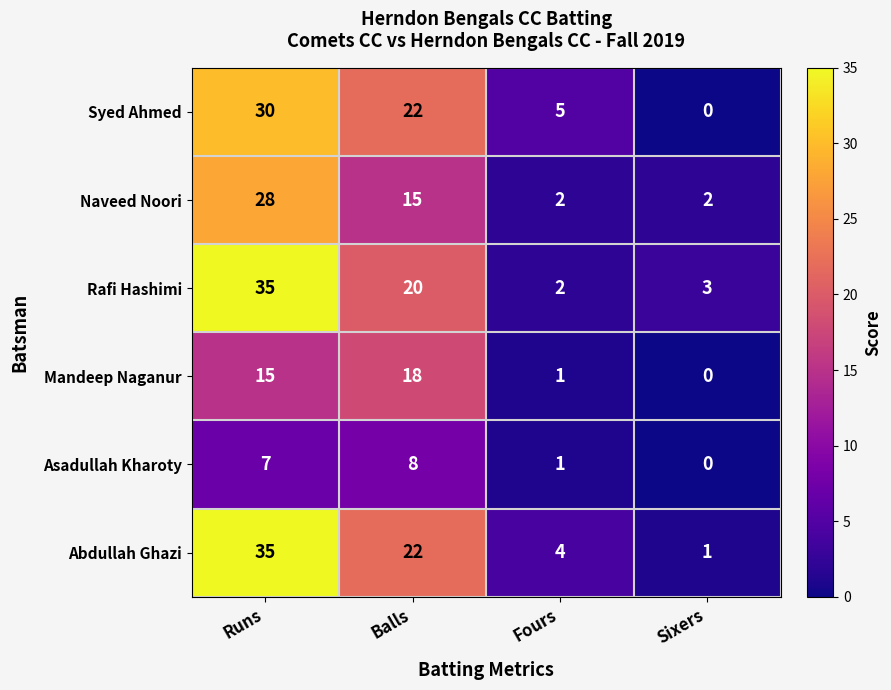

At which label is Rafi Hashimi closest to 18?

Balls